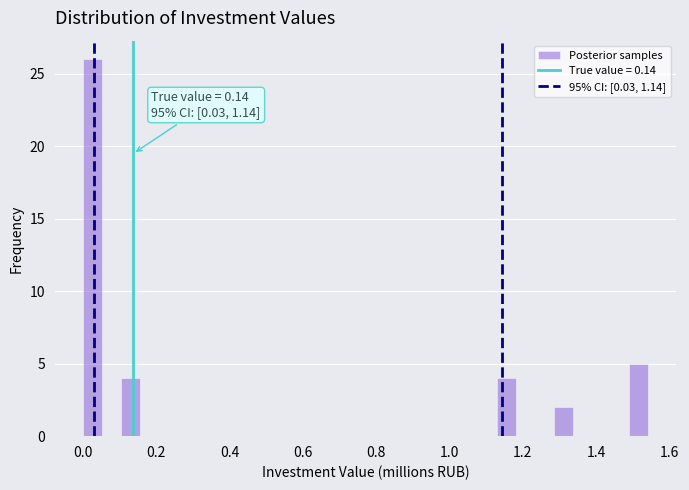

Around what value on the x-axis is the tallest bar? Give the approximate position of its centre, as read against the axis.

0.02